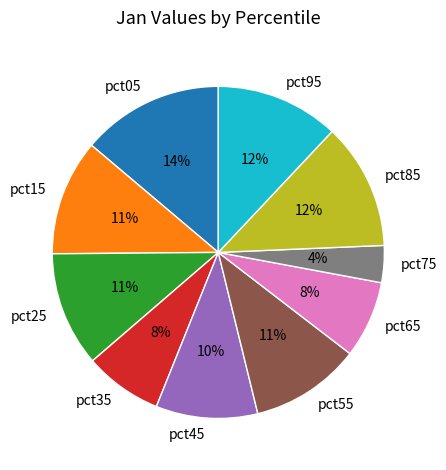

To the nearest percent, what is the average slice percentage?

10%